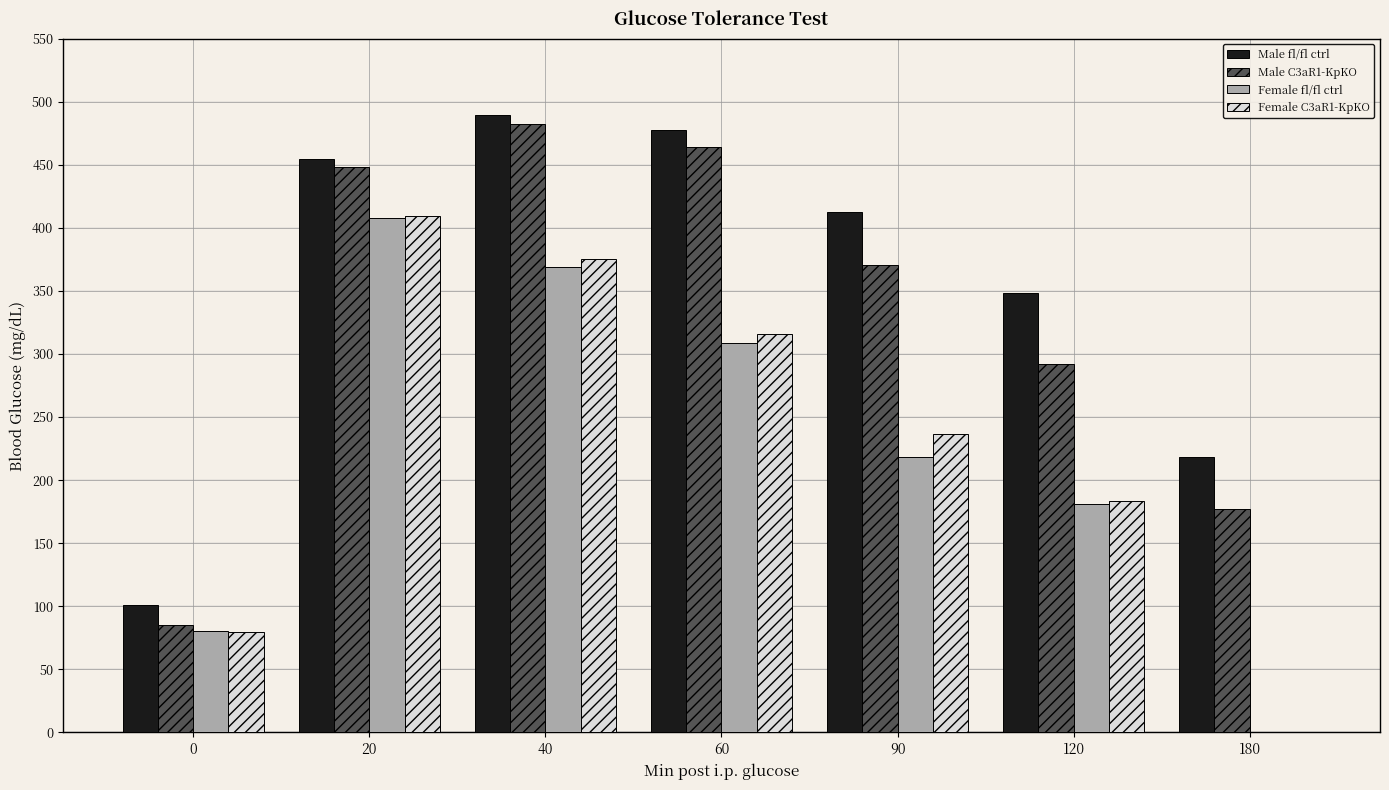

The value of Male fl/fl ctrl at 120 is 348.4. True or false?

True